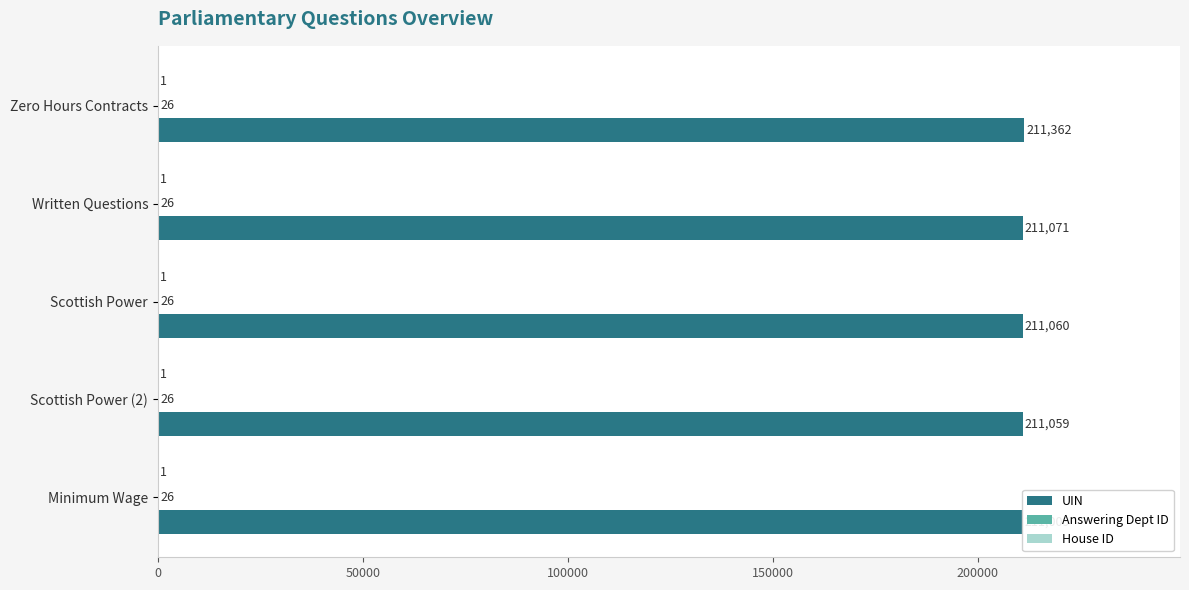

Are the bars grouped side by side (vs. stacked)?

Yes